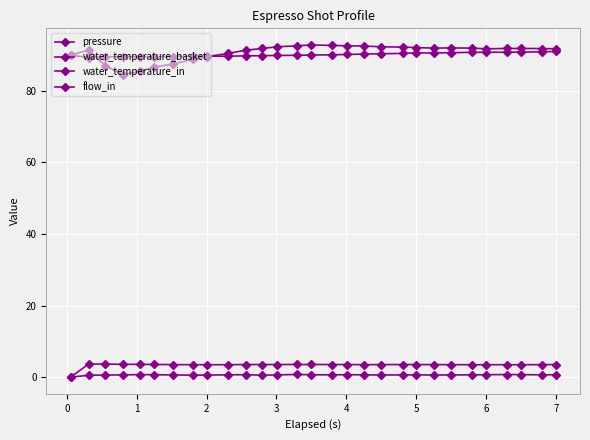

Is this an area chart (filled region under the line)?

No